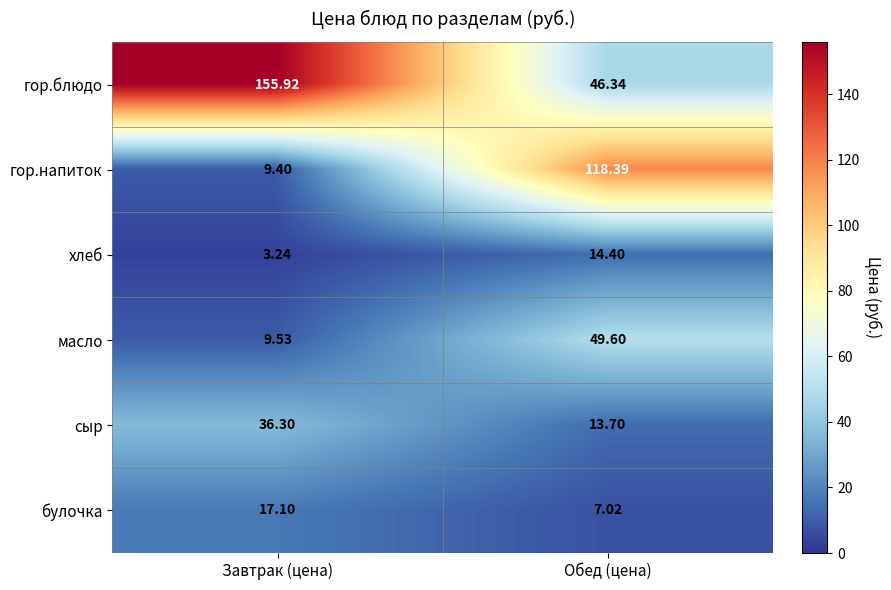

How many categories are shown in the chart?

2